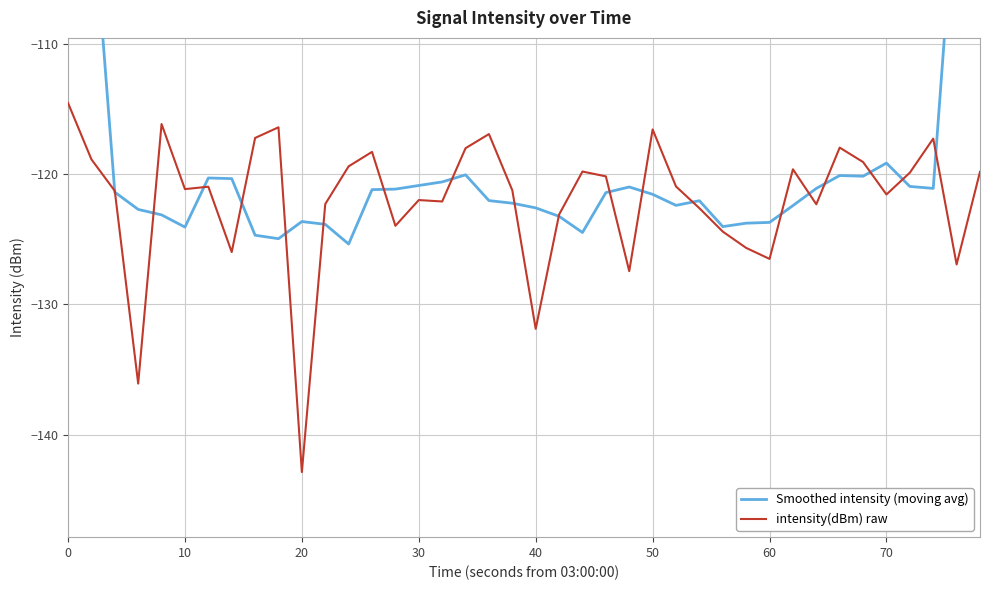

What are all the series names shown in the legend?

Smoothed intensity (moving avg), intensity(dBm) raw